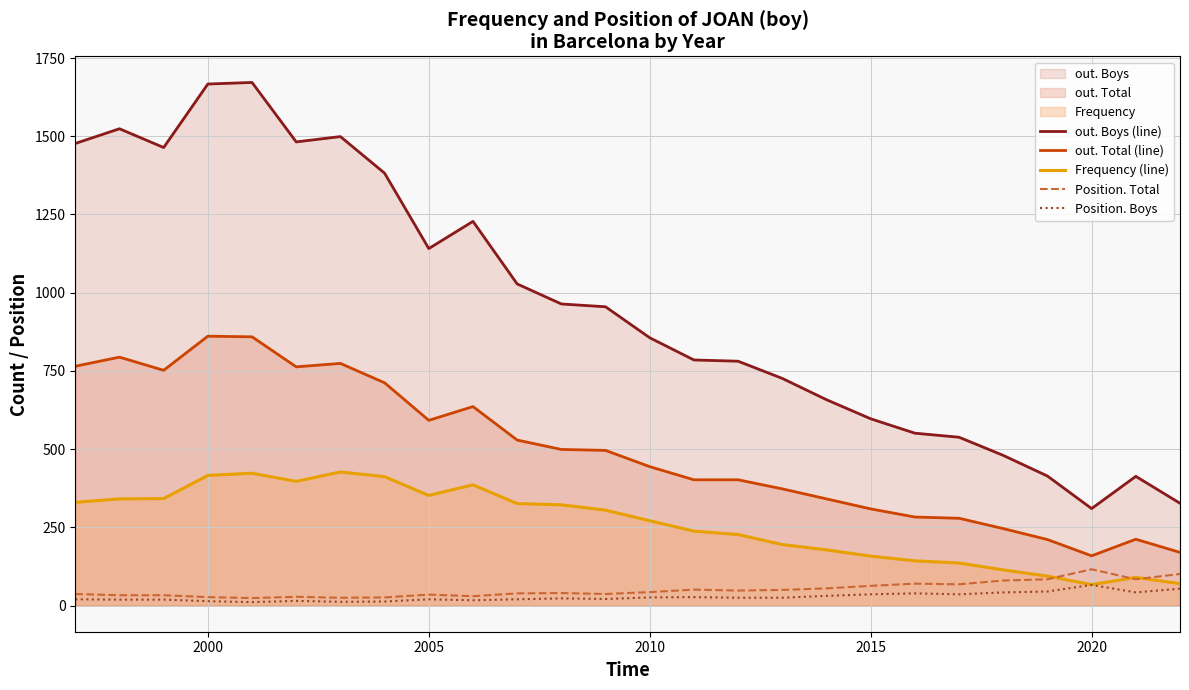

The value of Frequency (line) at 2015 is 158. True or false?

True